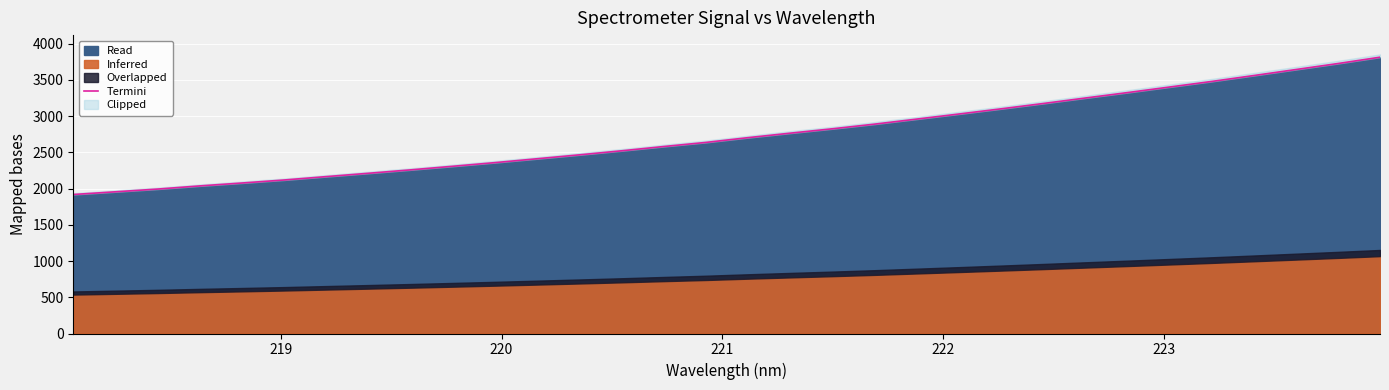

What is the lowest value of the Read series?

1918.1